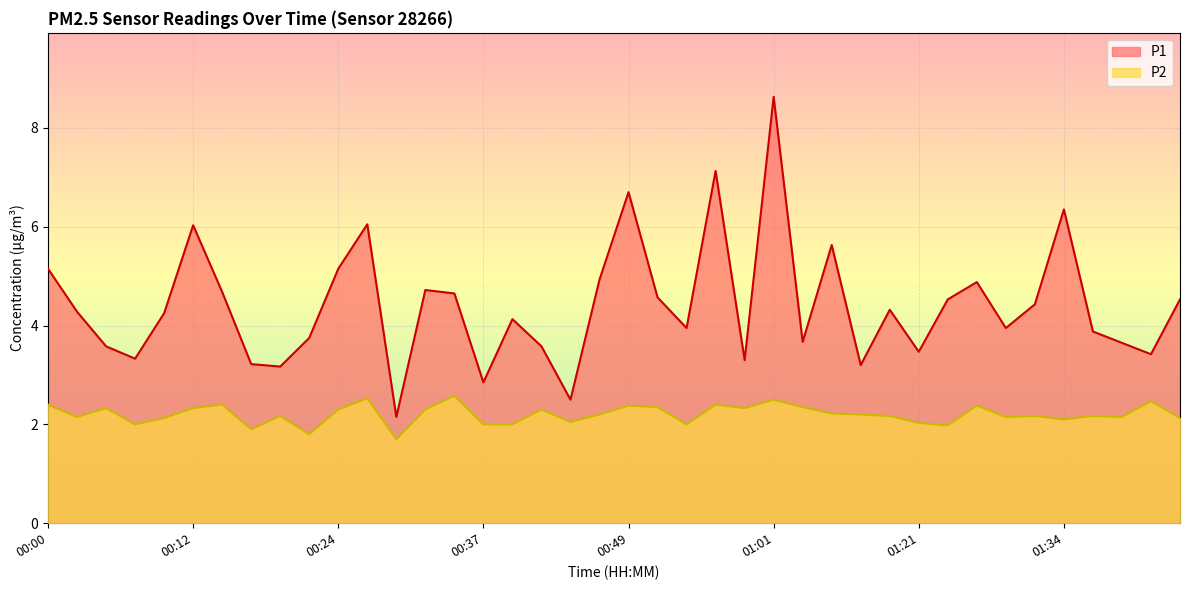

Where is the first local minimum for P1?

00:07